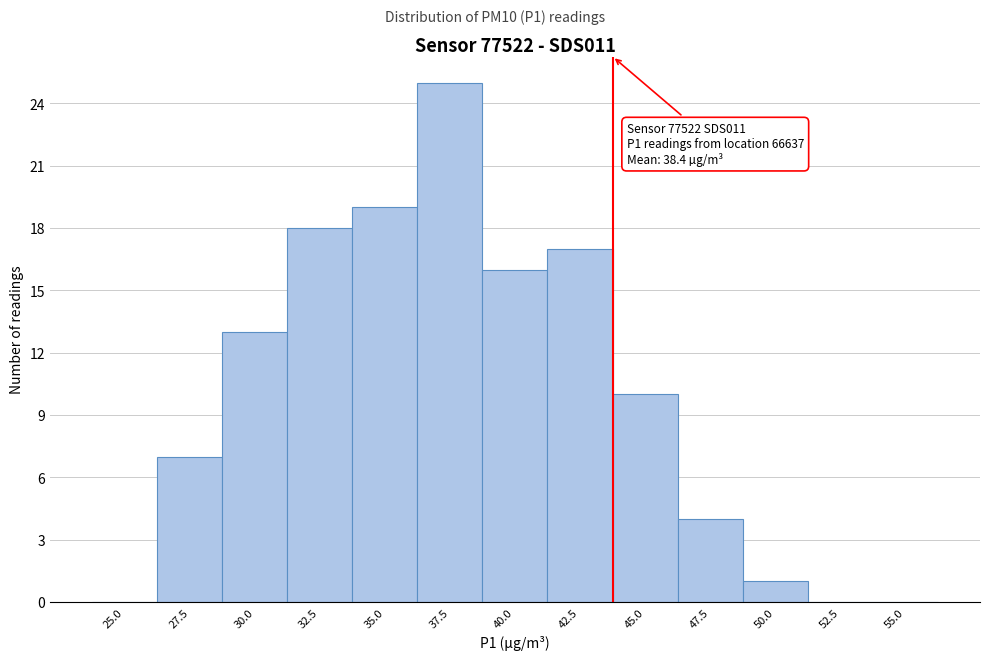

Reading left to right, list all the values displayed in this chart.

25.0=0	27.5=7	30.0=13	32.5=18	35.0=19	37.5=25	40.0=16	42.5=17	45.0=10	47.5=4	50.0=1	52.5=0	55.0=0